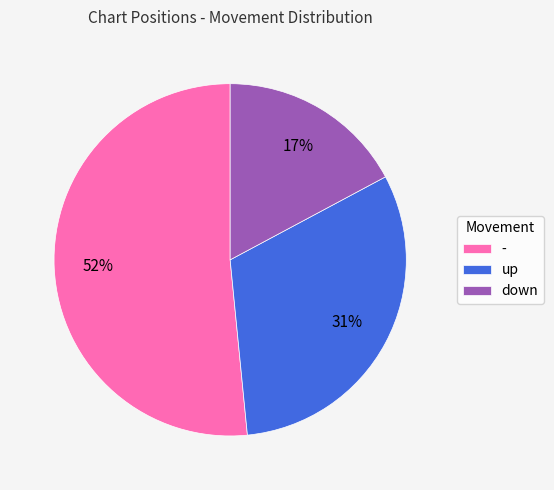

True or false: down accounts for 17% of the total.

True